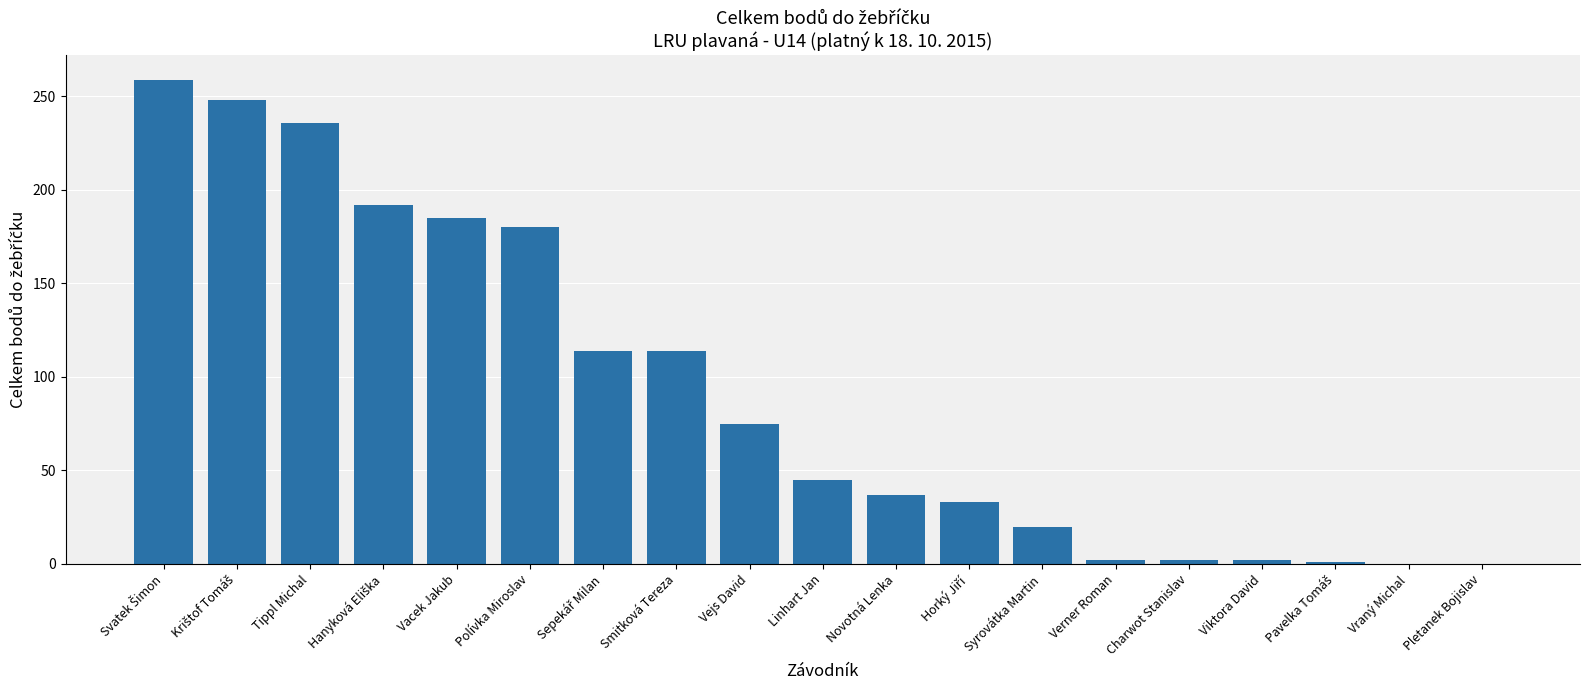

How many distinct data groups are displayed?

1